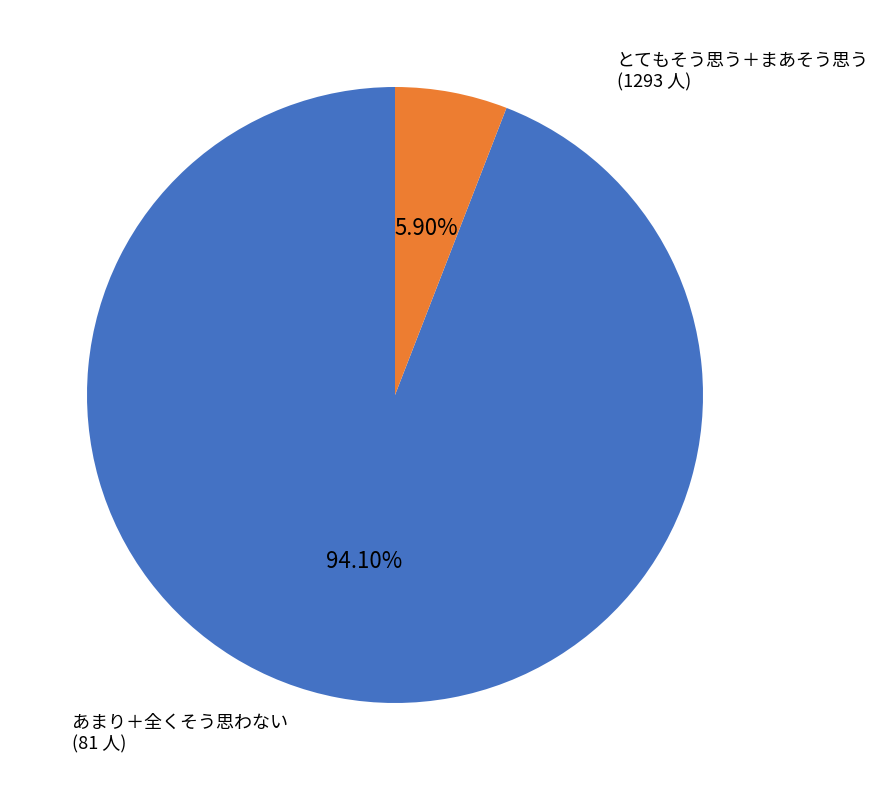

Is there any slice that represents more than half of the pie?

Yes